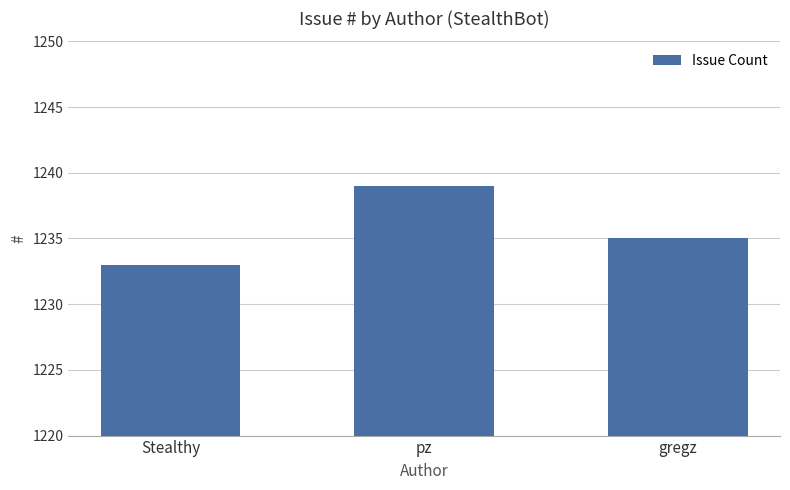

Reading right to left, list all the values displayed in this chart.

1235	1239	1233